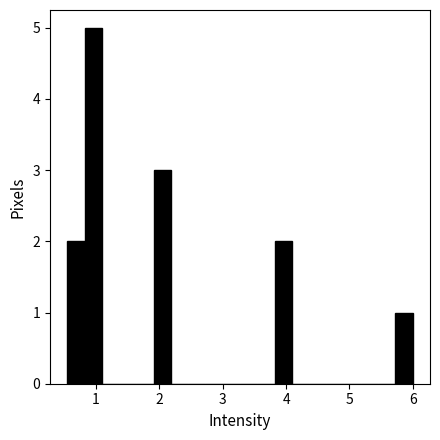

Read against the x-axis, roughly where is the centre of the tallest bar?

1.0